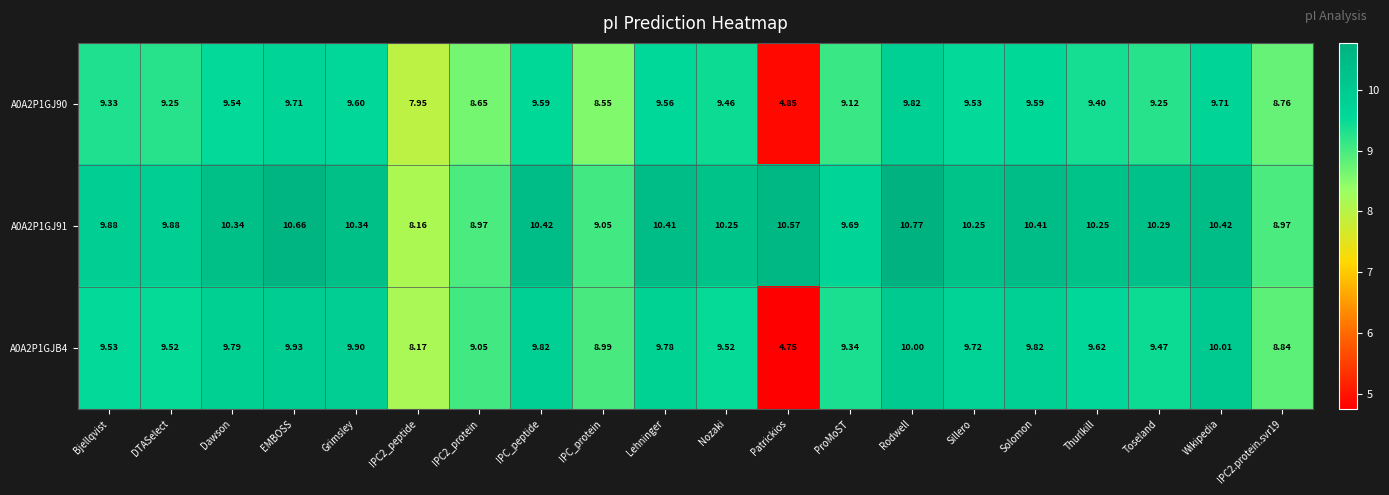

Rank the series by their maximum value, from highest to lowest.

A0A2P1GJ91, A0A2P1GJB4, A0A2P1GJ90